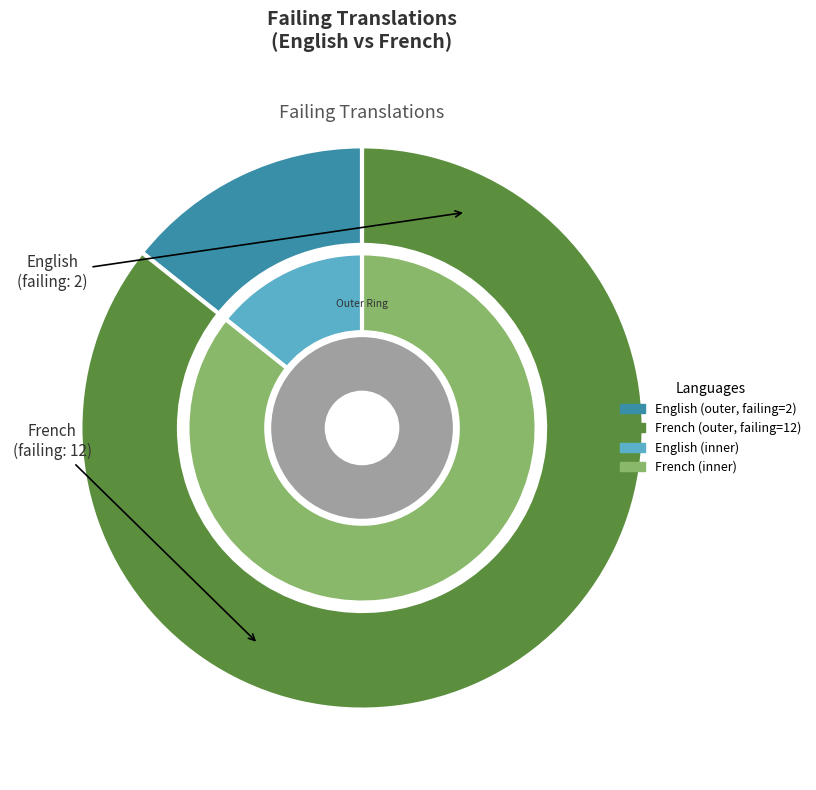

Does English account for over 50% of the chart?

No